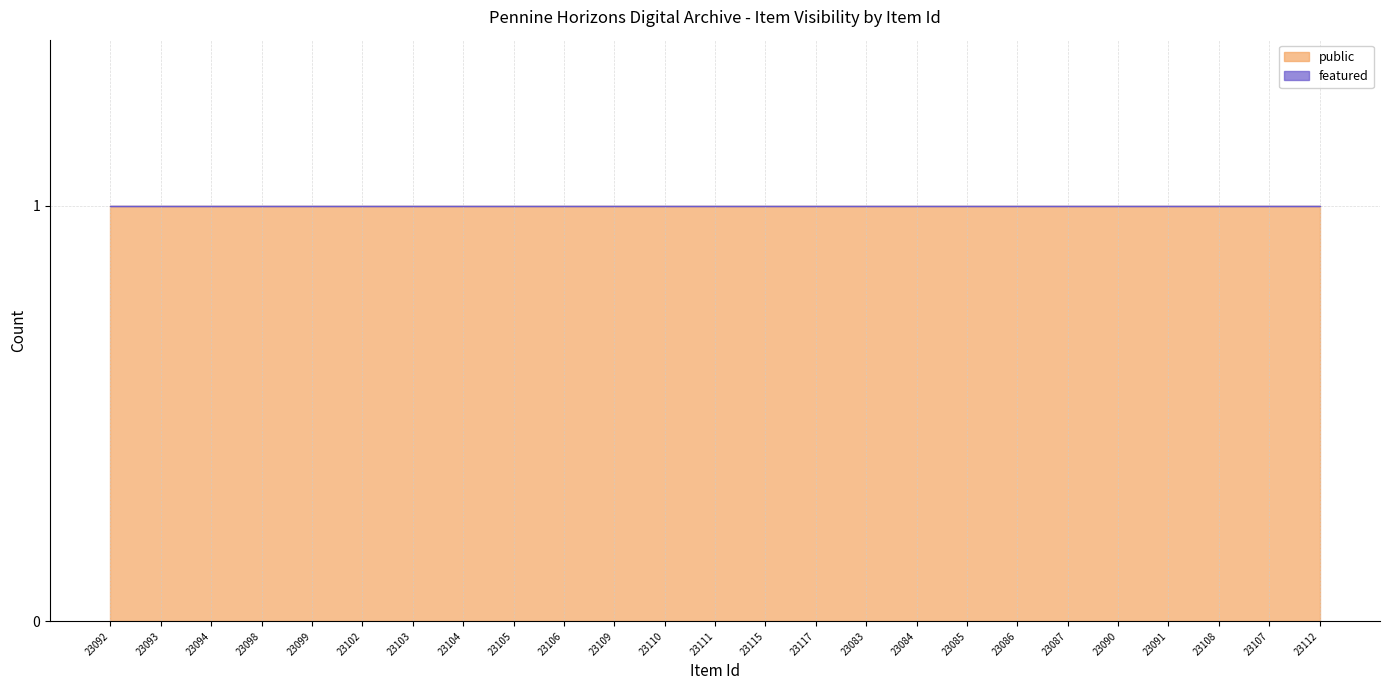

What are all the series names shown in the legend?

public, featured